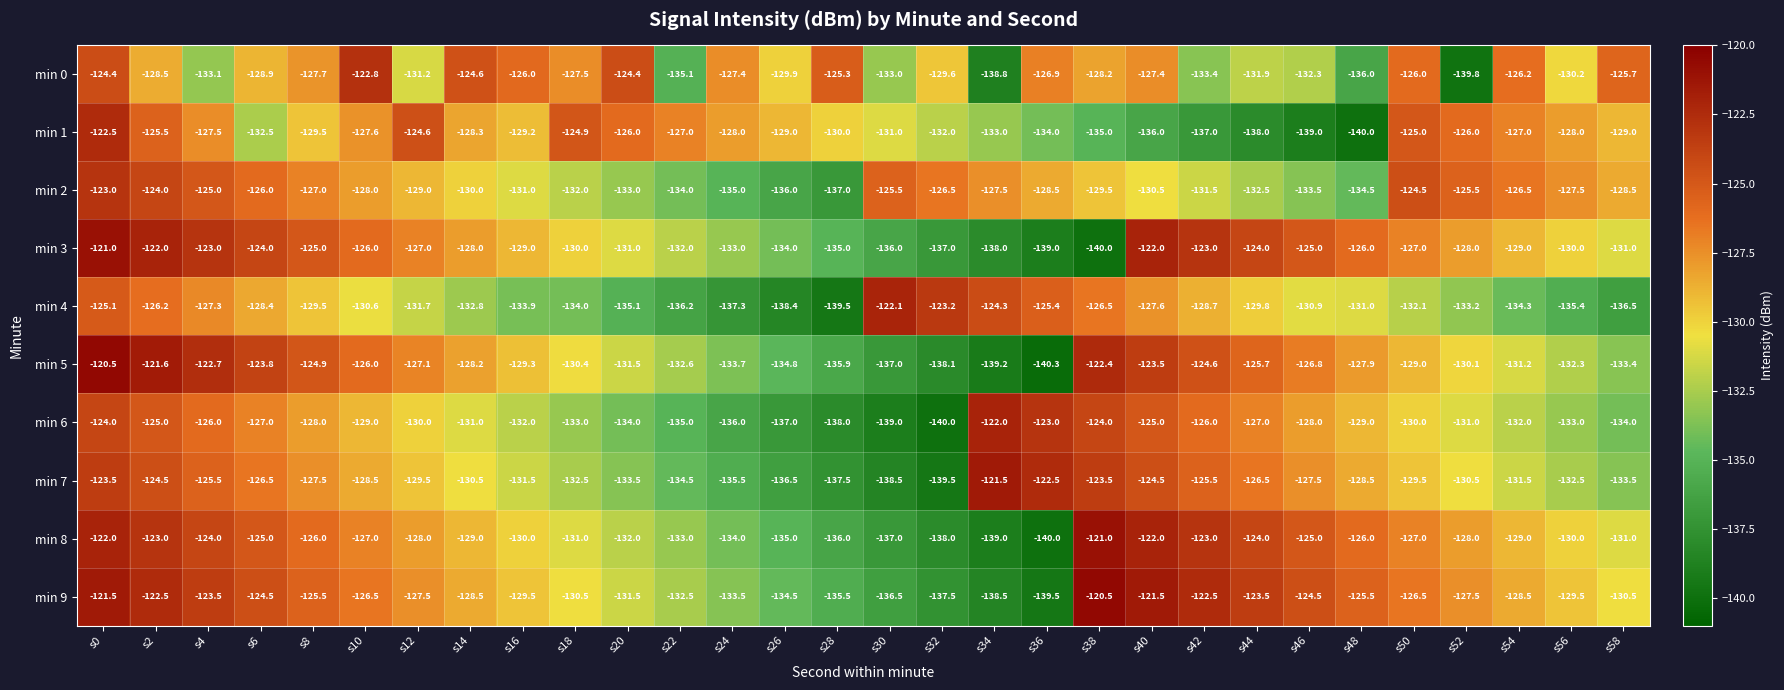

True or false: min 3 has a value of -125.0 at s8.

True